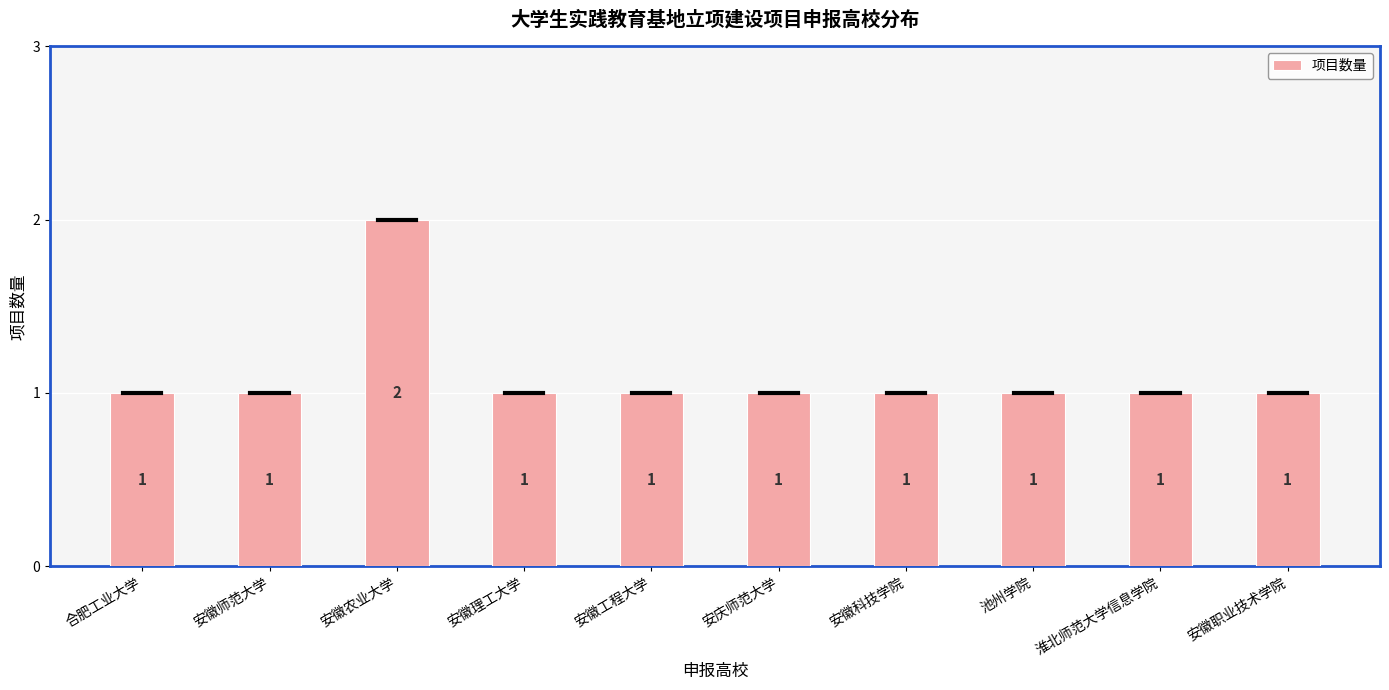

What is the maximum value shown in the chart?

2